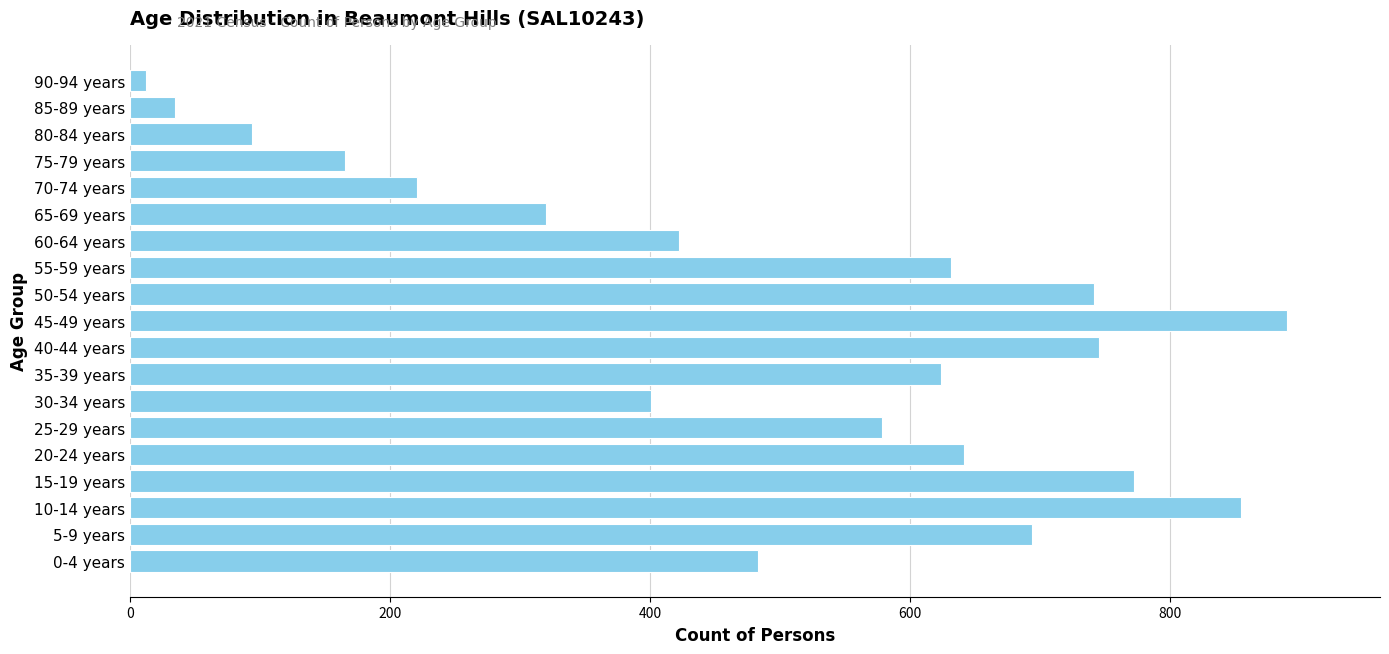

Are the bars grouped side by side (vs. stacked)?

No